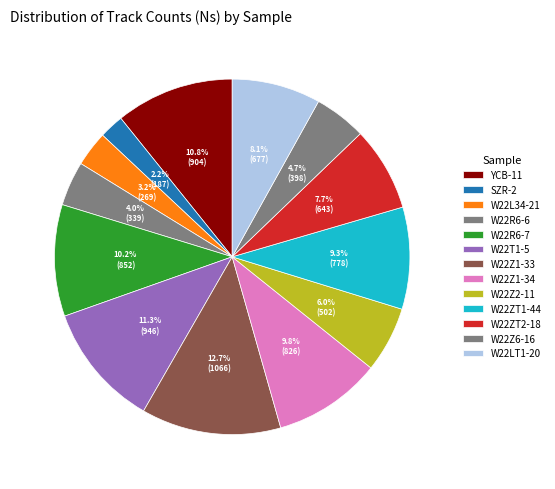

Count the number of slices in the pie.

13